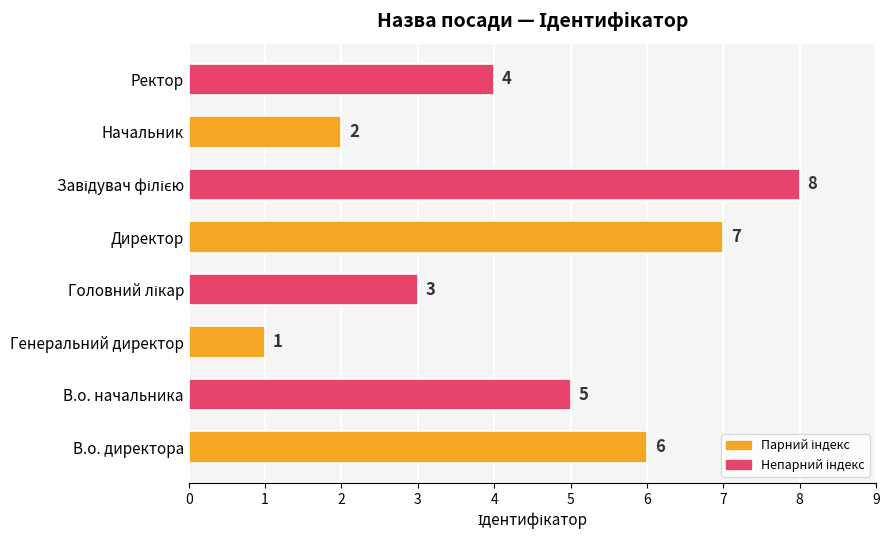

How many data points are less than 5?

4